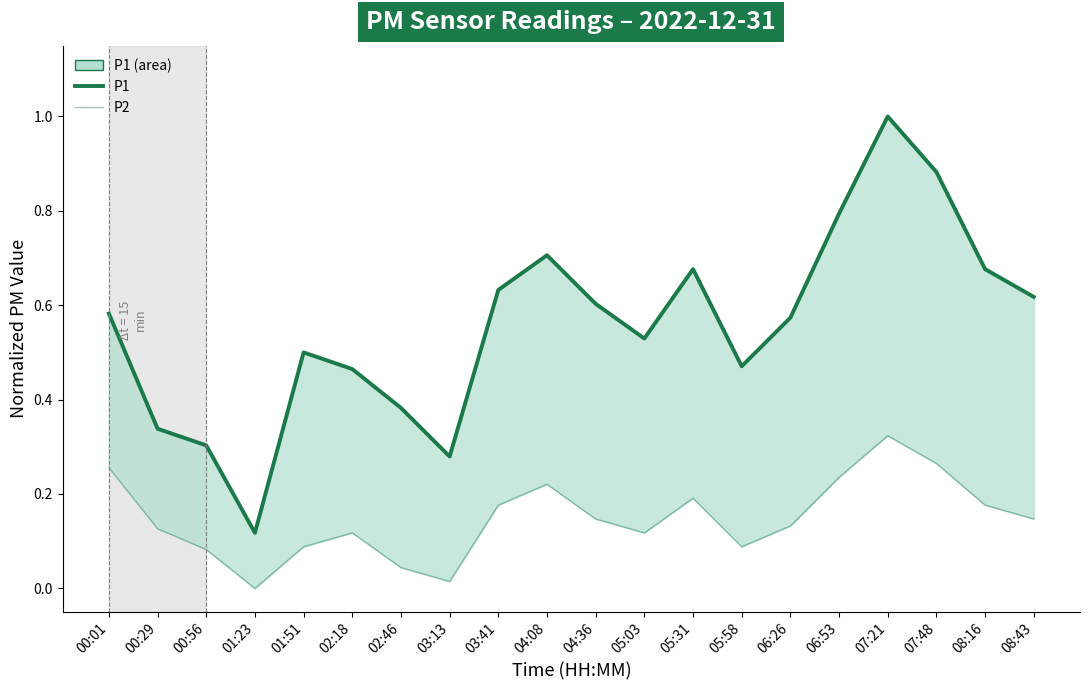

Reading left to right, transcribe all the data shown in this chart.

P1: 0.6	0.3	0.3	0.1	0.5	0.5	0.4	0.3	0.6	0.7	0.6	0.5	0.7	0.5	0.6	0.8	1.0	0.9	0.7	0.6
P2: 0.3	0.1	0.1	0.0	0.1	0.1	0.0	0.0	0.2	0.2	0.1	0.1	0.2	0.1	0.1	0.2	0.3	0.3	0.2	0.1